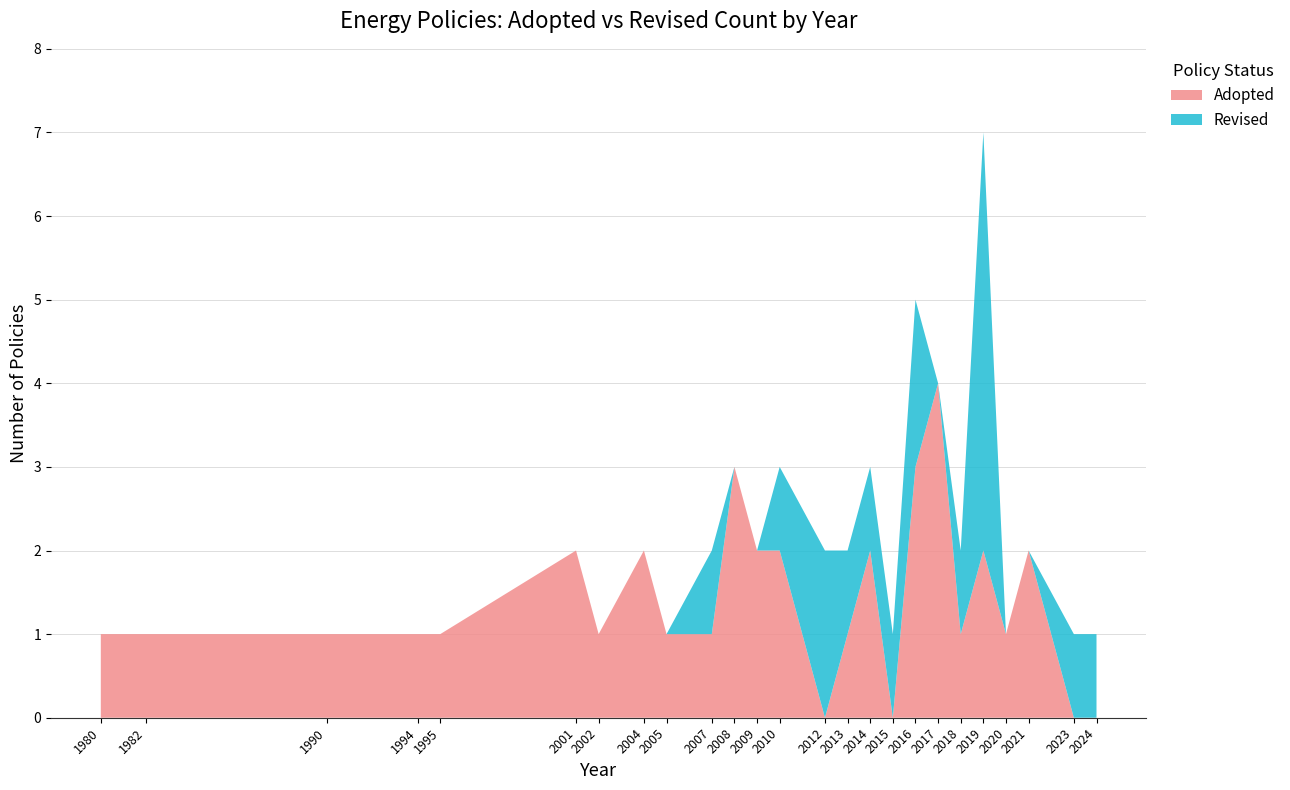

At which label does Adopted reach its peak?

2017